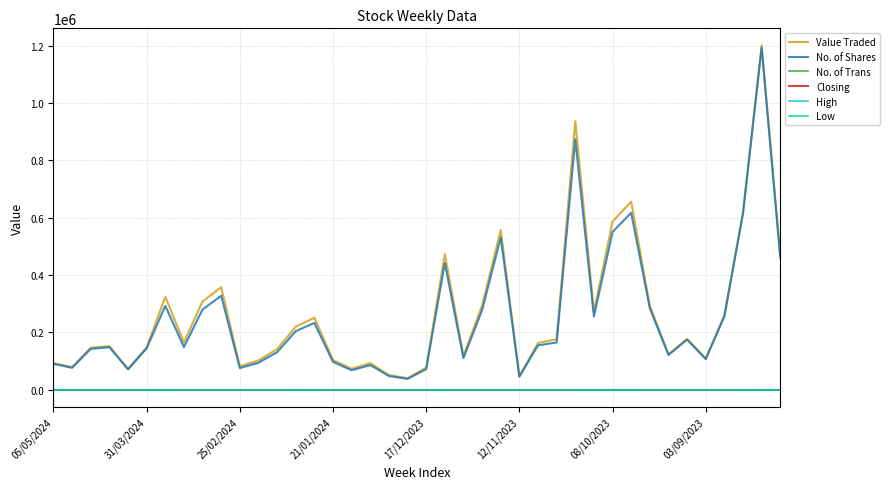

Which series has the widest spread of values?

Value Traded